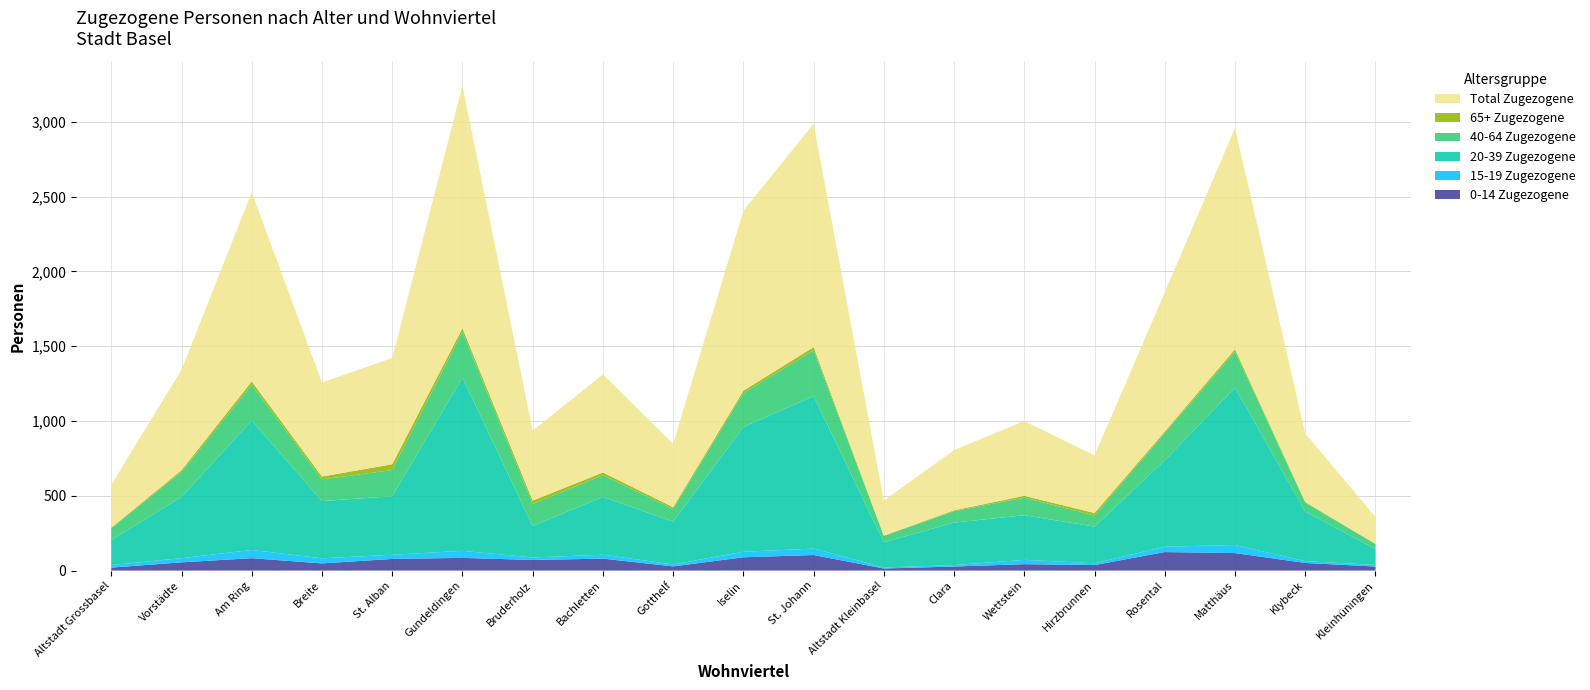

Reading left to right, list all the values displayed in this chart.

0-14 Zugezogene: Altstadt Grossbasel=20	Vorstädte=55	Am Ring=83	Breite=48	St. Alban=78	Gundeldingen=85	Bruderholz=71	Bachletten=80	Gotthelf=28	Iselin=89	St. Johann=104	Altstadt Kleinbasel=14	Clara=27	Wettstein=43	Hirzbrunnen=37	Rosental=124	Matthäus=117	Klybeck=51	Kleinhüningen=27
15-19 Zugezogene: Altstadt Grossbasel=17	Vorstädte=28	Am Ring=55	Breite=34	St. Alban=28	Gundeldingen=47	Bruderholz=17	Bachletten=26	Gotthelf=13	Iselin=37	St. Johann=43	Altstadt Kleinbasel=7	Clara=10	Wettstein=29	Hirzbrunnen=12	Rosental=36	Matthäus=54	Klybeck=12	Kleinhüningen=11
20-39 Zugezogene: Altstadt Grossbasel=167	Vorstädte=410	Am Ring=865	Breite=383	St. Alban=391	Gundeldingen=1158	Bruderholz=210	Bachletten=387	Gotthelf=286	Iselin=834	St. Johann=1019	Altstadt Kleinbasel=168	Clara=284	Wettstein=298	Hirzbrunnen=245	Rosental=577	Matthäus=1052	Klybeck=332	Kleinhüningen=106
40-64 Zugezogene: Altstadt Grossbasel=79	Vorstädte=166	Am Ring=240	Breite=145	St. Alban=175	Gundeldingen=307	Bruderholz=147	Bachletten=145	Gotthelf=86	Iselin=227	St. Johann=307	Altstadt Kleinbasel=43	Clara=76	Wettstein=118	Hirzbrunnen=74	Rosental=183	Matthäus=240	Klybeck=59	Kleinhüningen=33
65+ Zugezogene: Altstadt Grossbasel=4	Vorstädte=12	Am Ring=22	Breite=19	St. Alban=39	Gundeldingen=24	Bruderholz=23	Bachletten=18	Gotthelf=11	Iselin=16	St. Johann=21	Altstadt Kleinbasel=2	Clara=6	Wettstein=12	Hirzbrunnen=17	Rosental=10	Matthäus=17	Klybeck=5	Kleinhüningen=2
Total Zugezogene: Altstadt Grossbasel=287	Vorstädte=671	Am Ring=1265	Breite=629	St. Alban=711	Gundeldingen=1621	Bruderholz=468	Bachletten=656	Gotthelf=424	Iselin=1203	St. Johann=1494	Altstadt Kleinbasel=234	Clara=403	Wettstein=500	Hirzbrunnen=385	Rosental=930	Matthäus=1480	Klybeck=459	Kleinhüningen=179